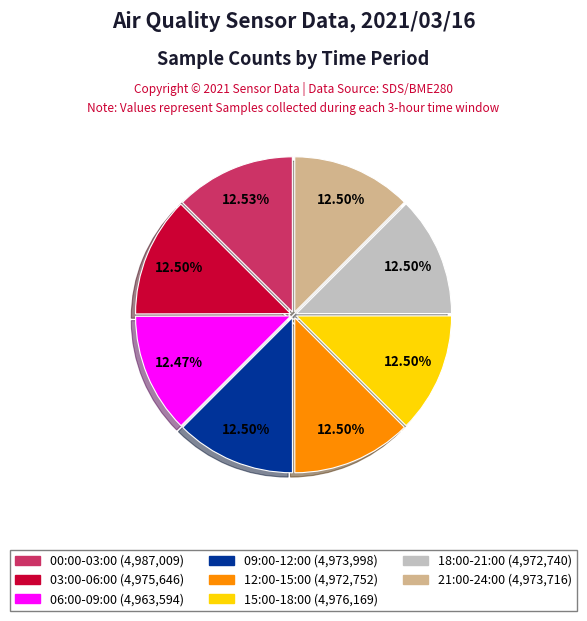

Is it true that 06:00-09:00 is 18% of the pie?

False